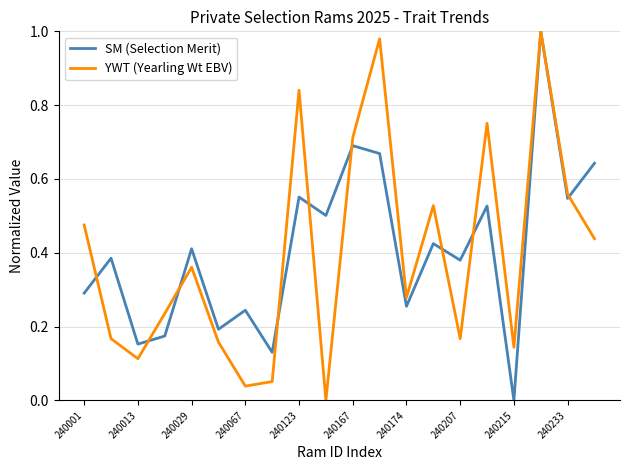

Rank the series by their maximum value, from lowest to highest.

SM (Selection Merit), YWT (Yearling Wt EBV)